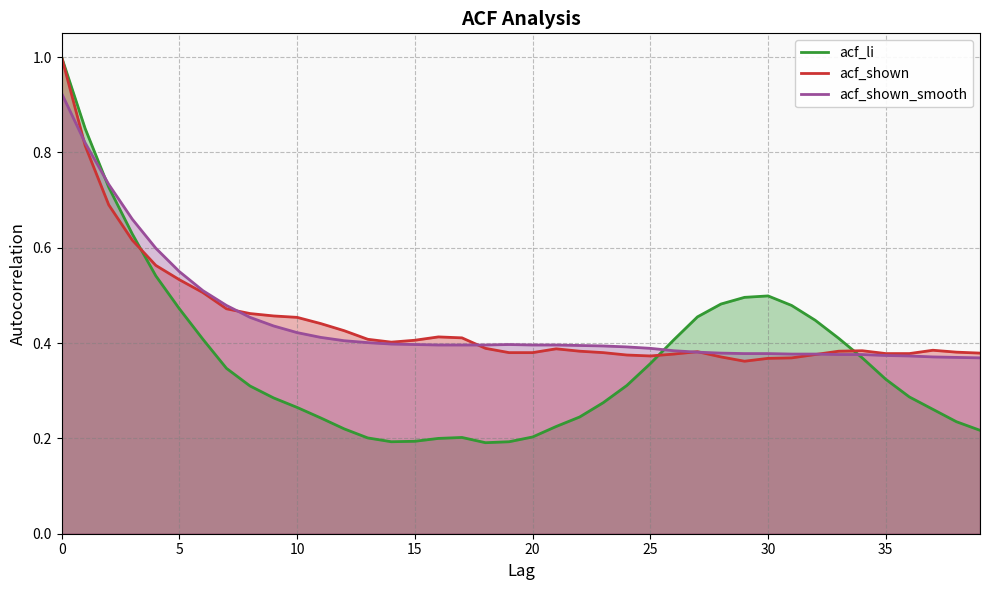

Count the number of categories in the chart.

40